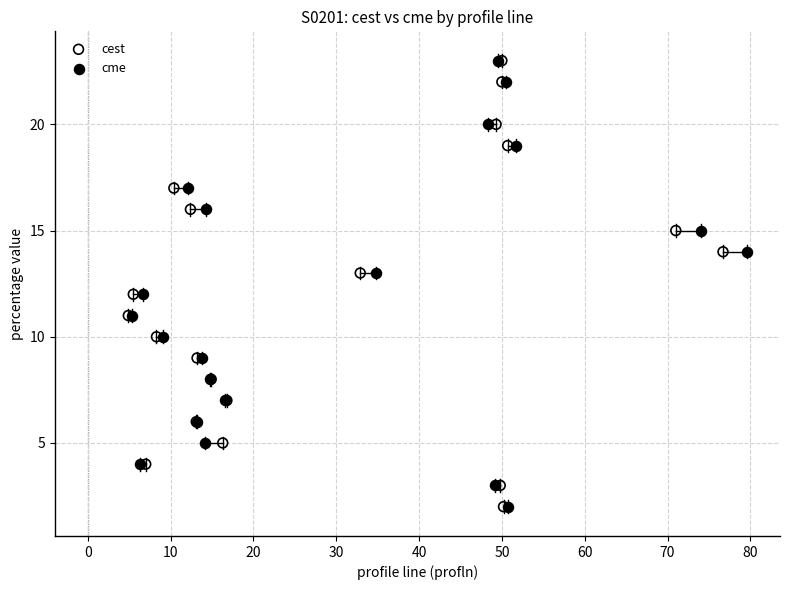

What are all the series names shown in the legend?

cest, cme